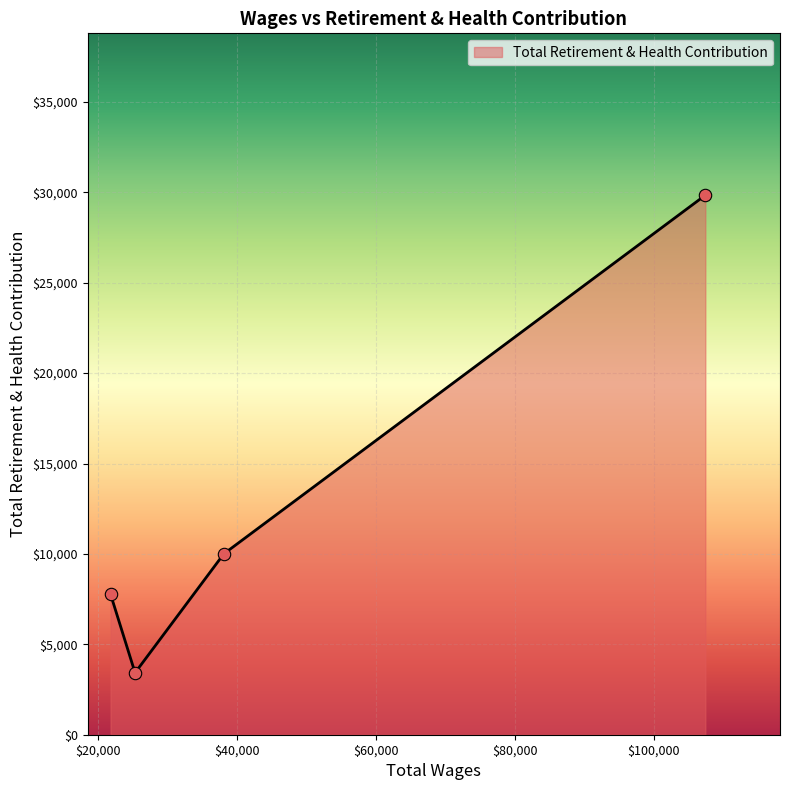

What is the smallest value displayed?

3425